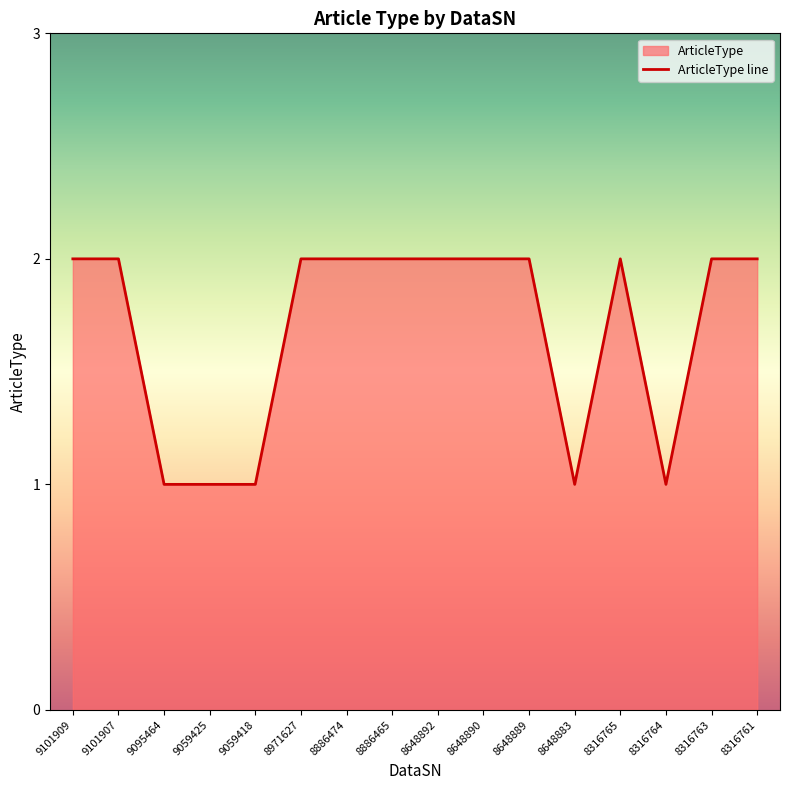

What is the value of the 10th point from the left?

2